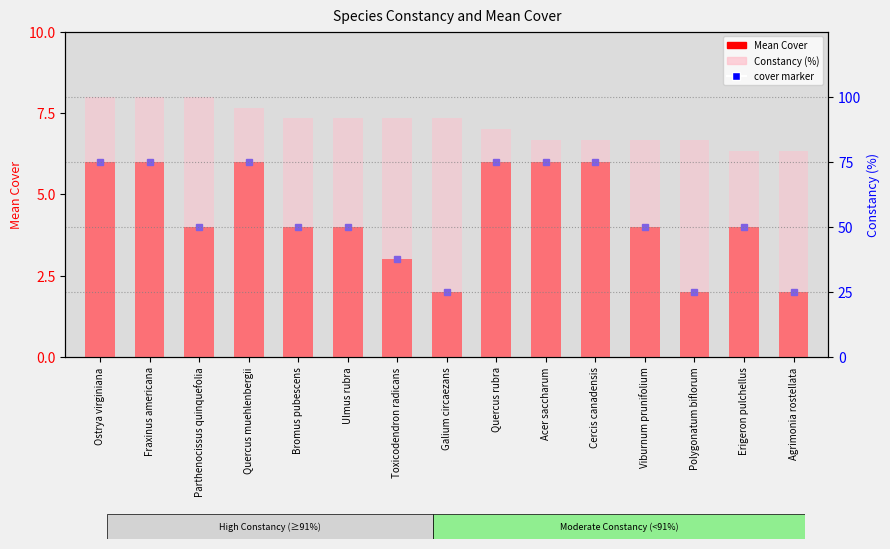

Which series has the widest spread of values?

Constancy (%)